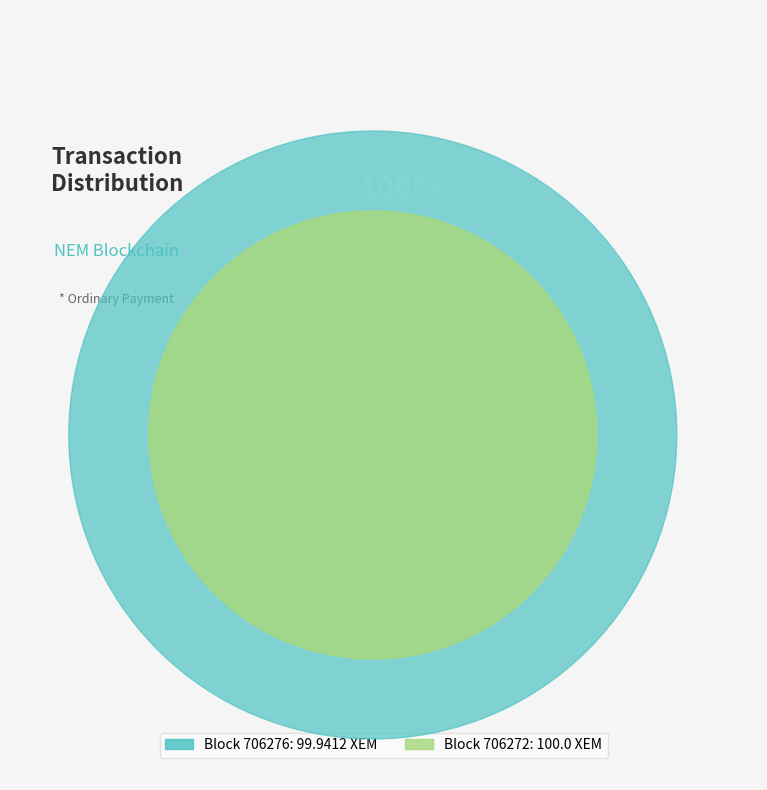

What is the ratio of the value at 706272 to the value at 706276?

1.0